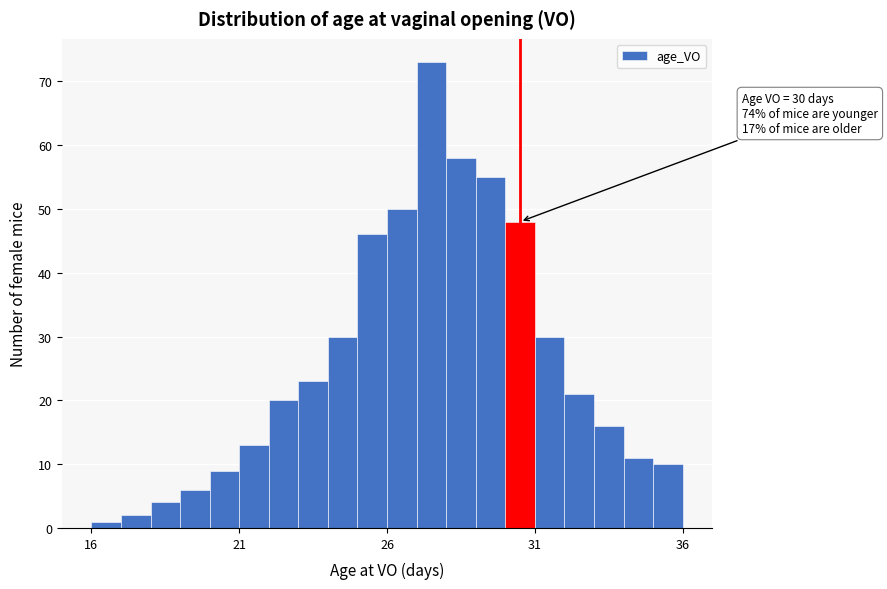

Read against the x-axis, roughly where is the centre of the tallest bar?

27.5